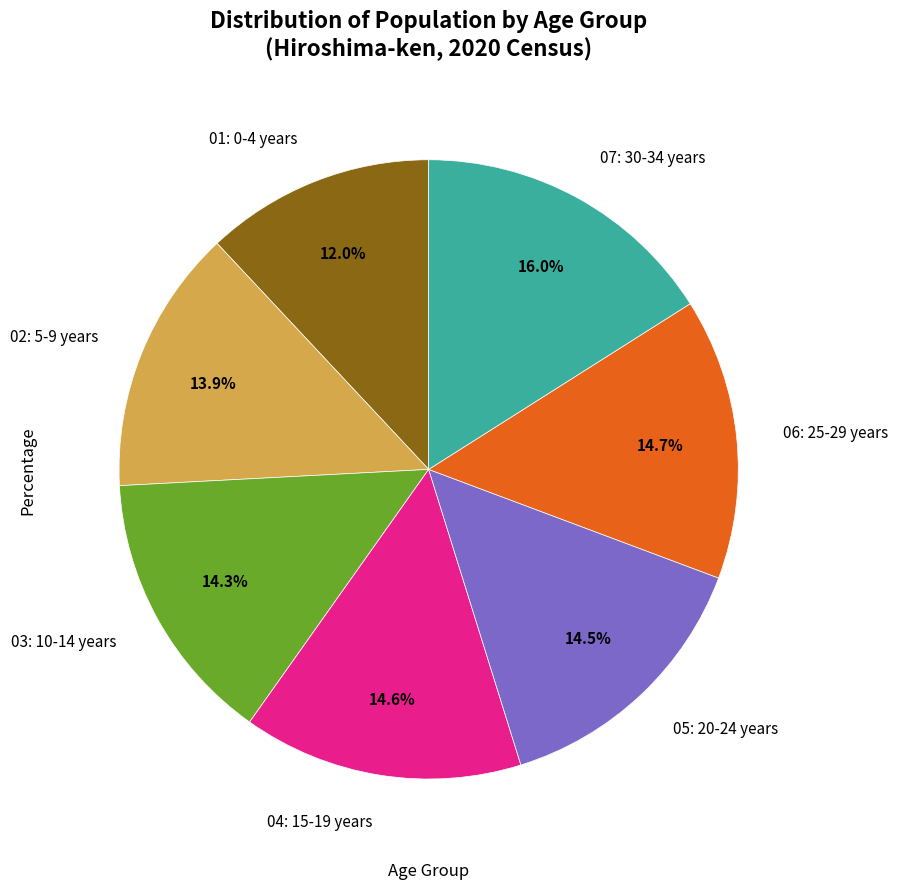

What is the smallest slice in the pie chart?

01: 0-4 years